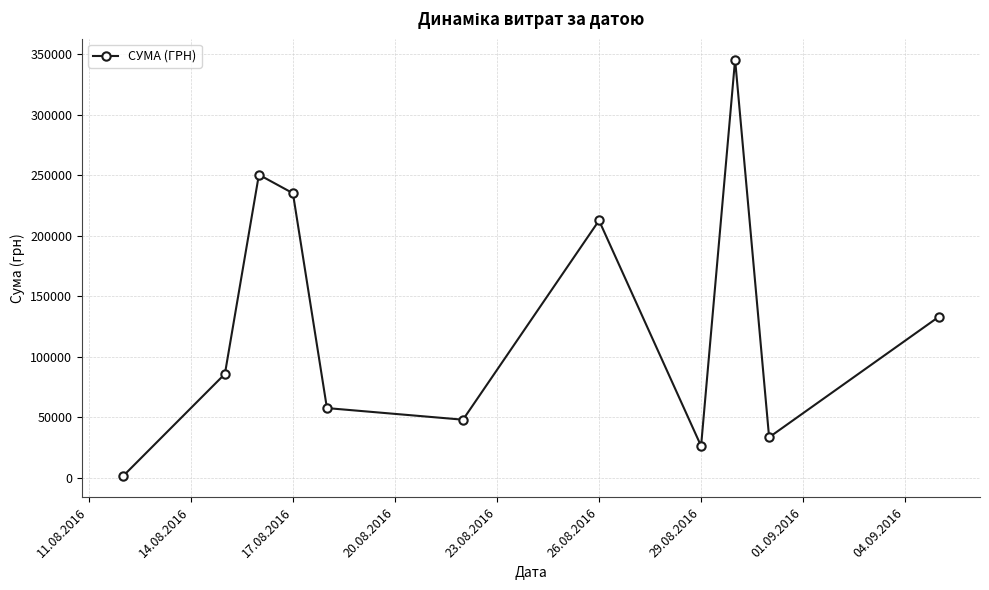

How many series are shown in this chart?

1